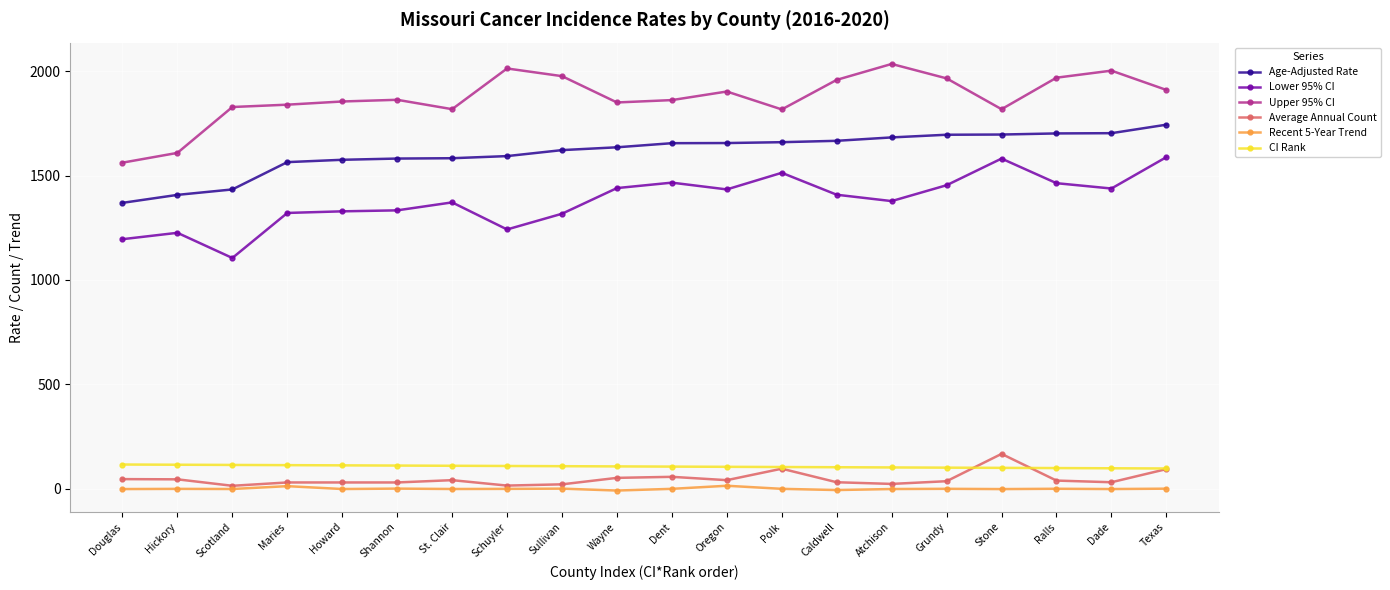

What is the difference between the maximum and minimum values in the Average Annual Count series?

153.0